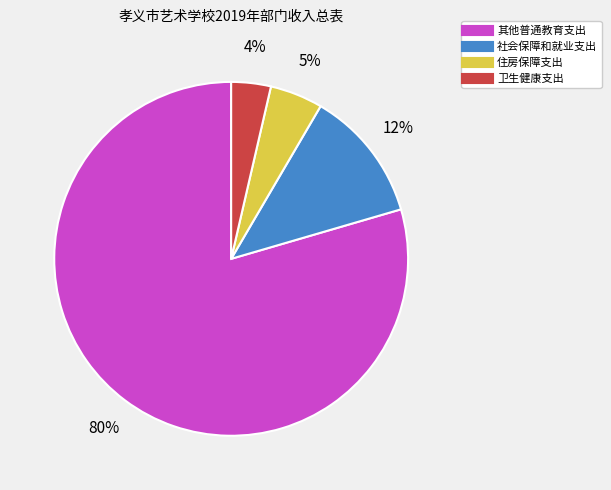

Rank the categories by value from highest to lowest.

其他普通教育支出, 社会保障和就业支出, 住房保障支出, 卫生健康支出